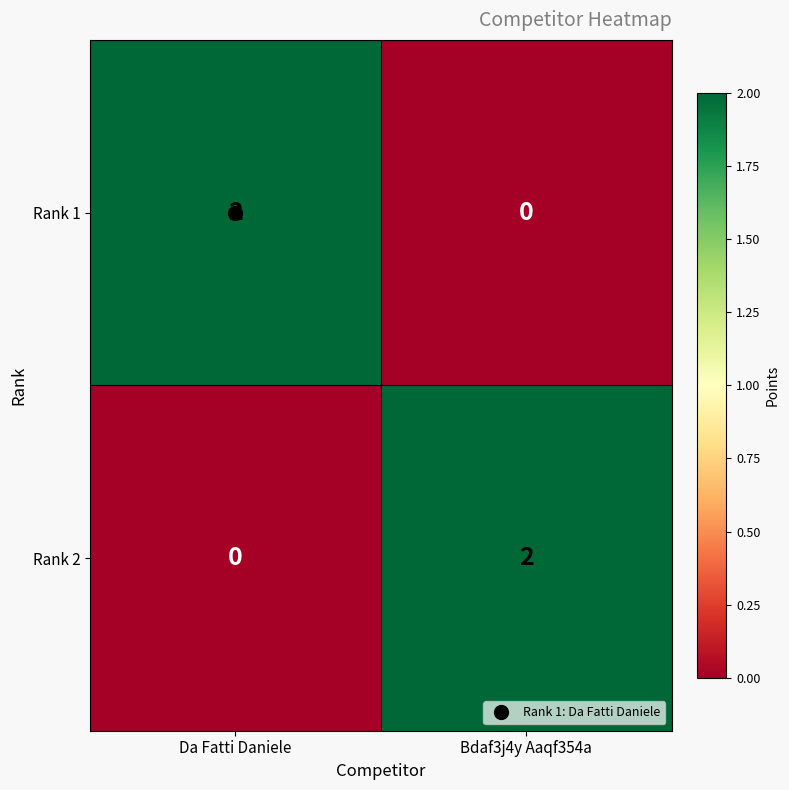

Rank the categories by Rank 2 value from lowest to highest.

Da Fatti Daniele, Bdaf3j4y Aaqf354a